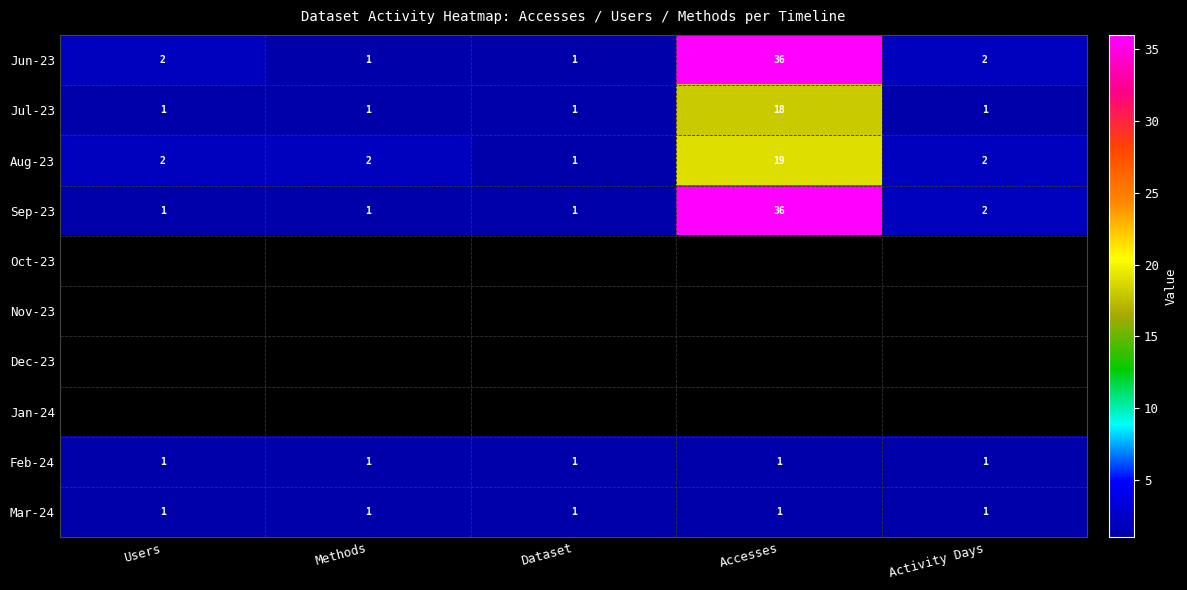

True or false: Jul-23 has a value of 0 at Activity Days.

False